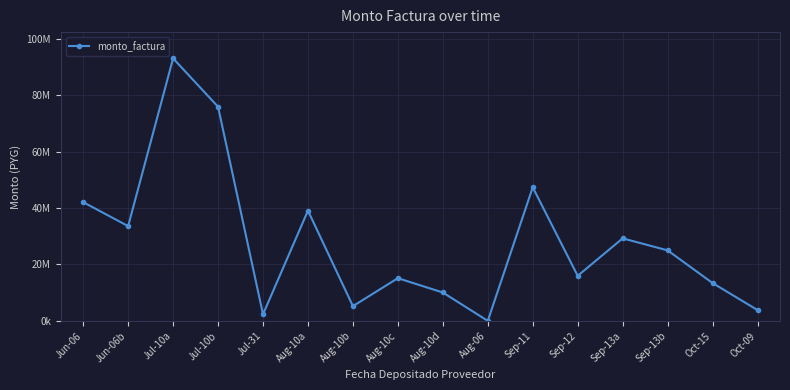

What is the value of the 4th point from the left?

75863200